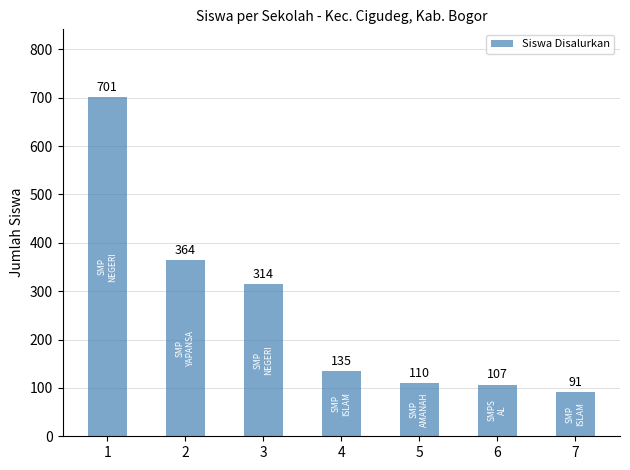

Which category has the highest value across all series?

1